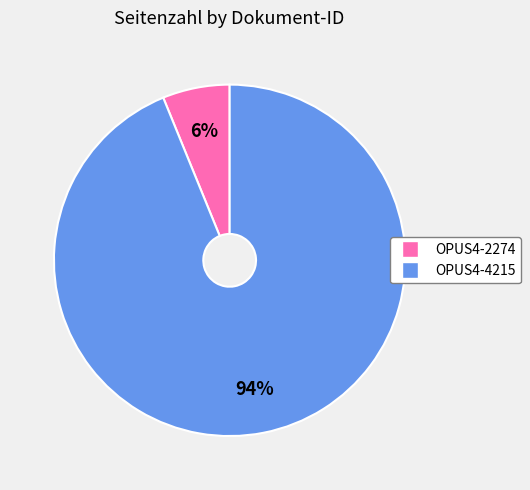

Which has a higher value, OPUS4-2274 or OPUS4-4215?

OPUS4-4215